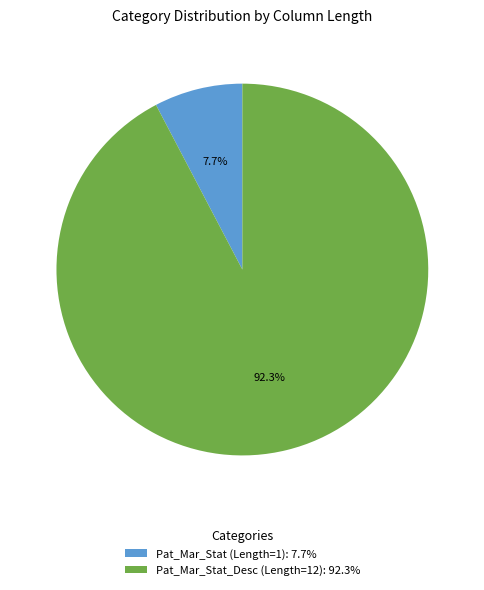

To the nearest percent, what is the combined percentage of Pat_Mar_Stat (Length=1) and Pat_Mar_Stat_Desc (Length=12)?

100%